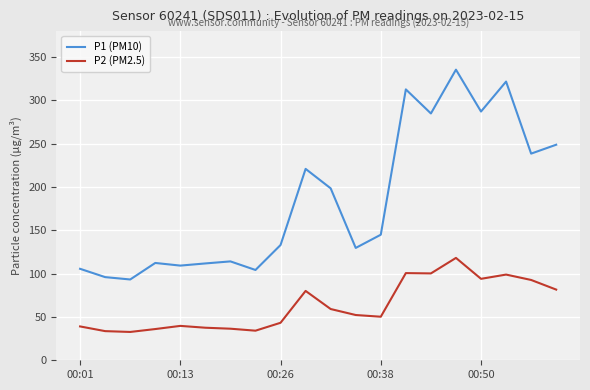

What is the maximum value for P1 (PM10)?

335.5